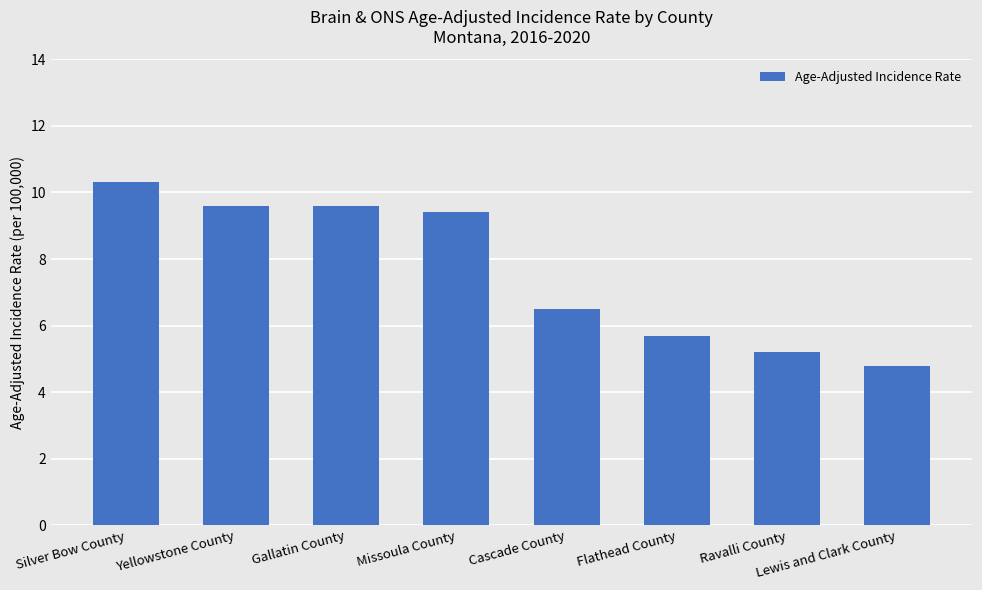

What is the label of the 1st bar from the left?

Silver Bow County